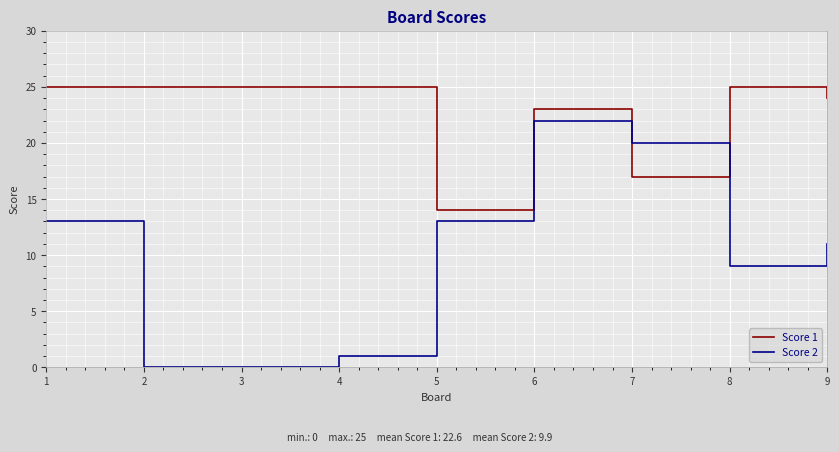

How many series are shown in this chart?

2